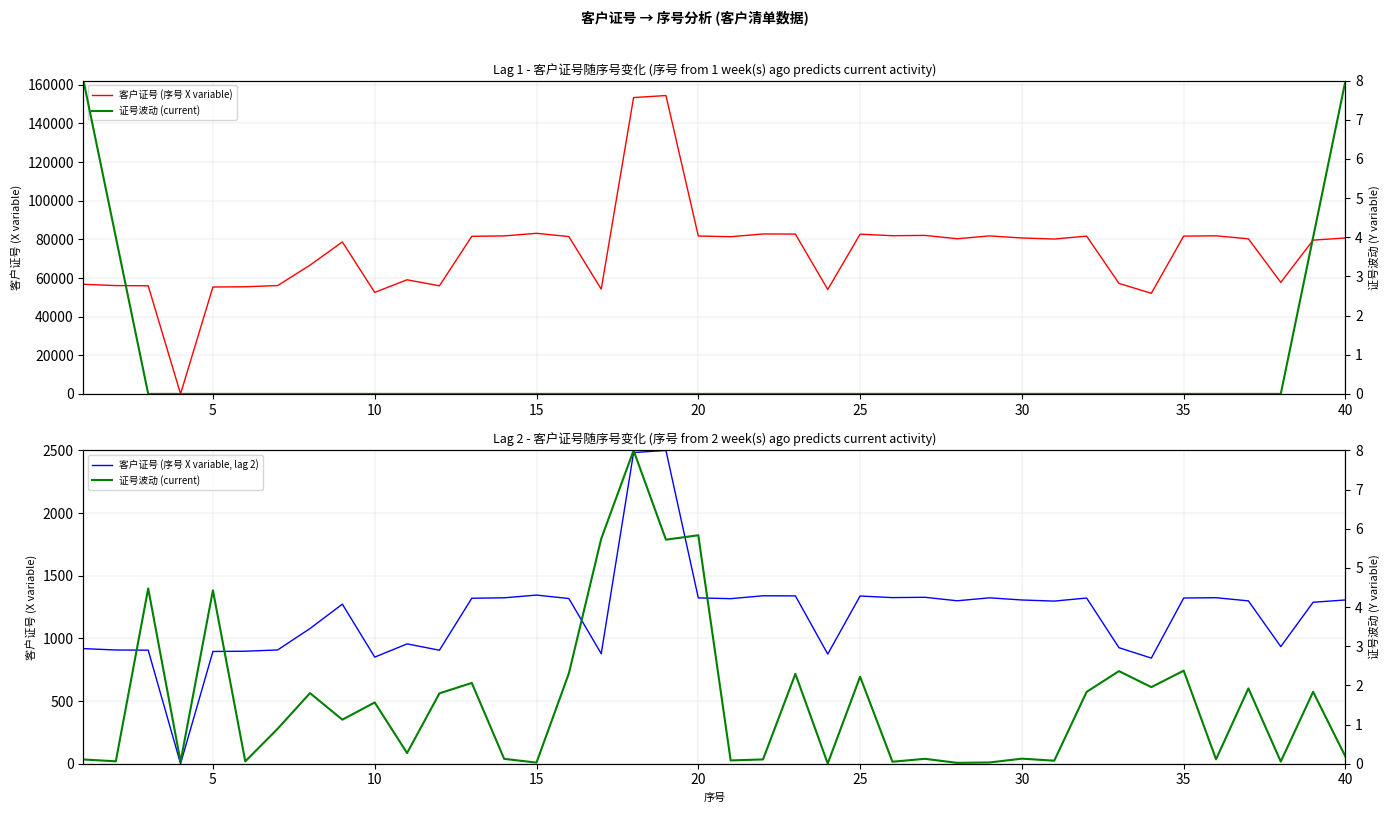

Which series has the largest total across all categories?

客户证号 (序号 X variable)